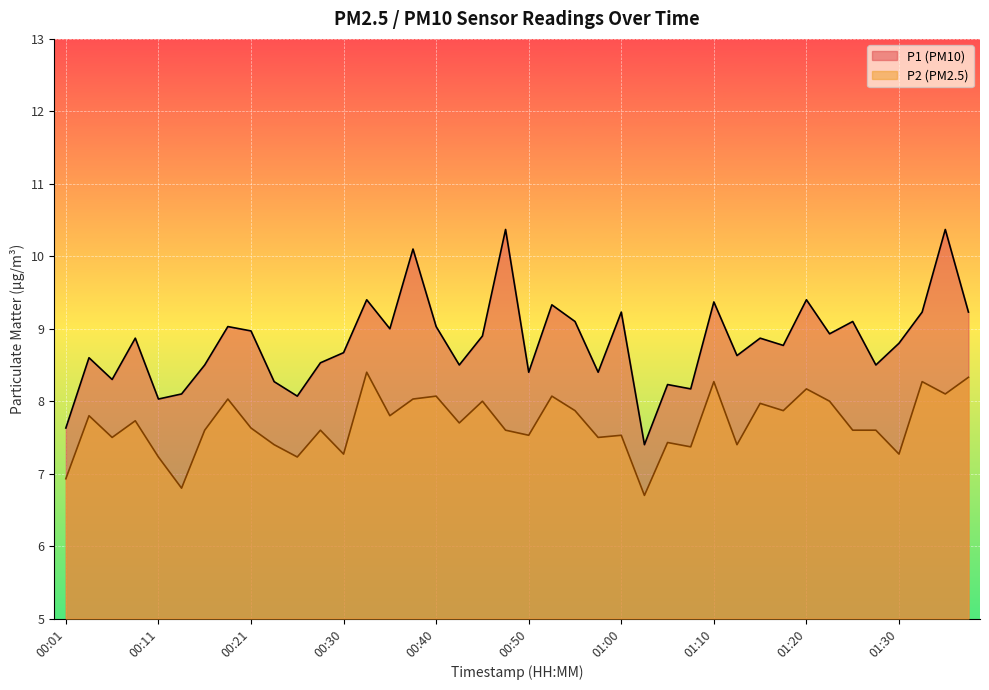

At how many categories does at least one series exceed 7?

40